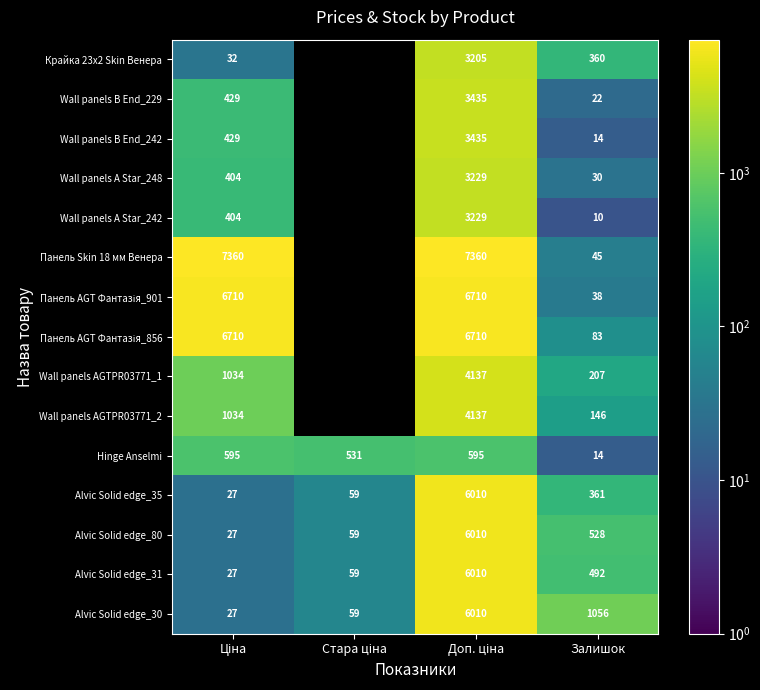

Which category has the lowest value in the Hinge Anselmi series?

Залишок